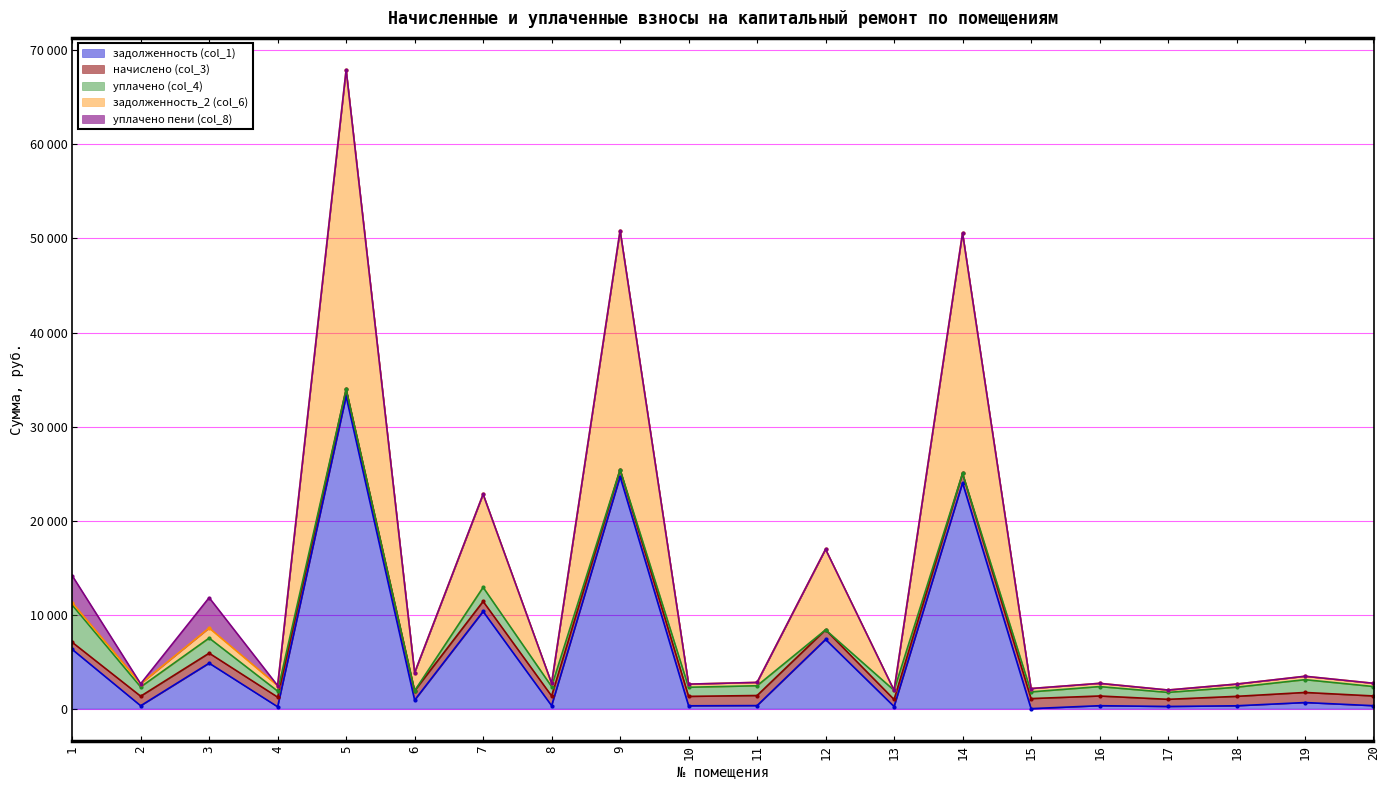

What is the approximate value of уплачено (col_4) at 13?

974.5